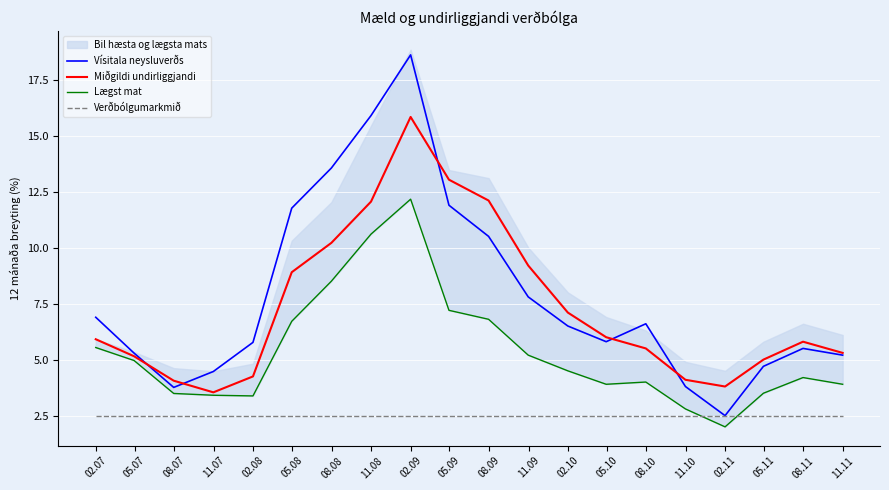

True or false: Miðgildi undirliggjandi and Verðbólgumarkmið cross at least once.

False